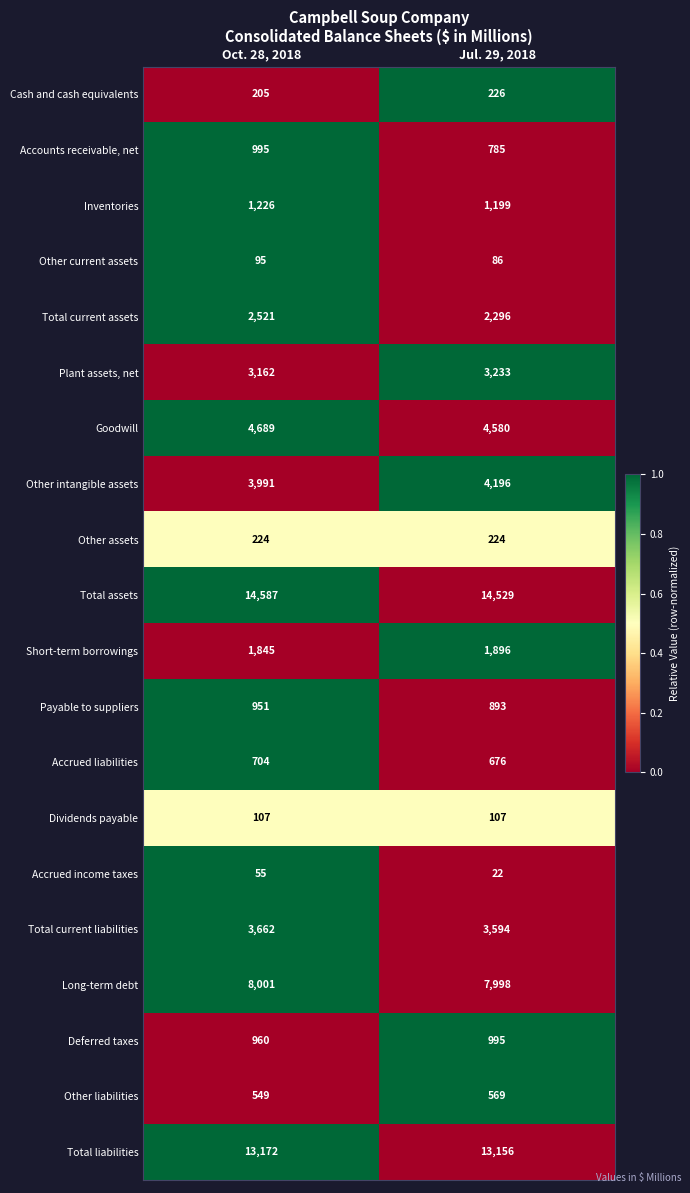

Rank the categories by Total assets value from highest to lowest.

Oct. 28, 2018, Jul. 29, 2018